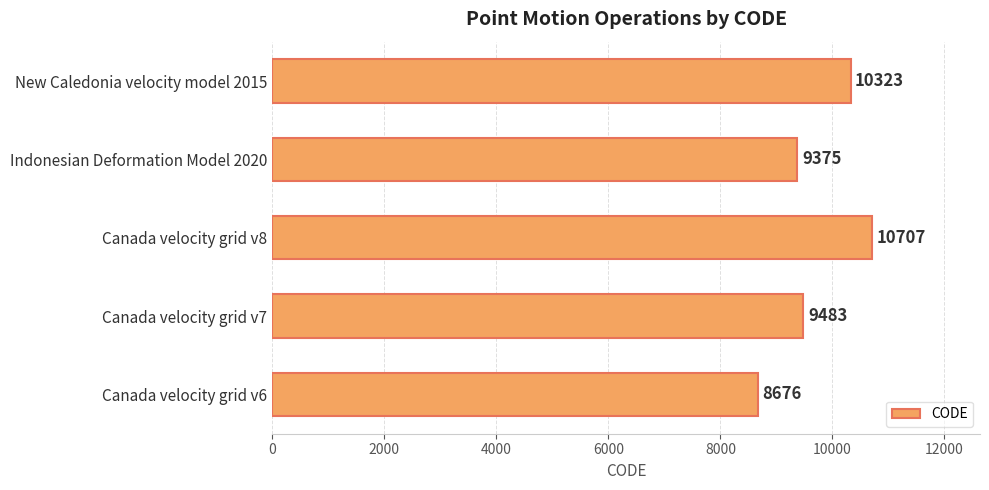

At which label is the value closest to 9691?

Canada velocity grid v7